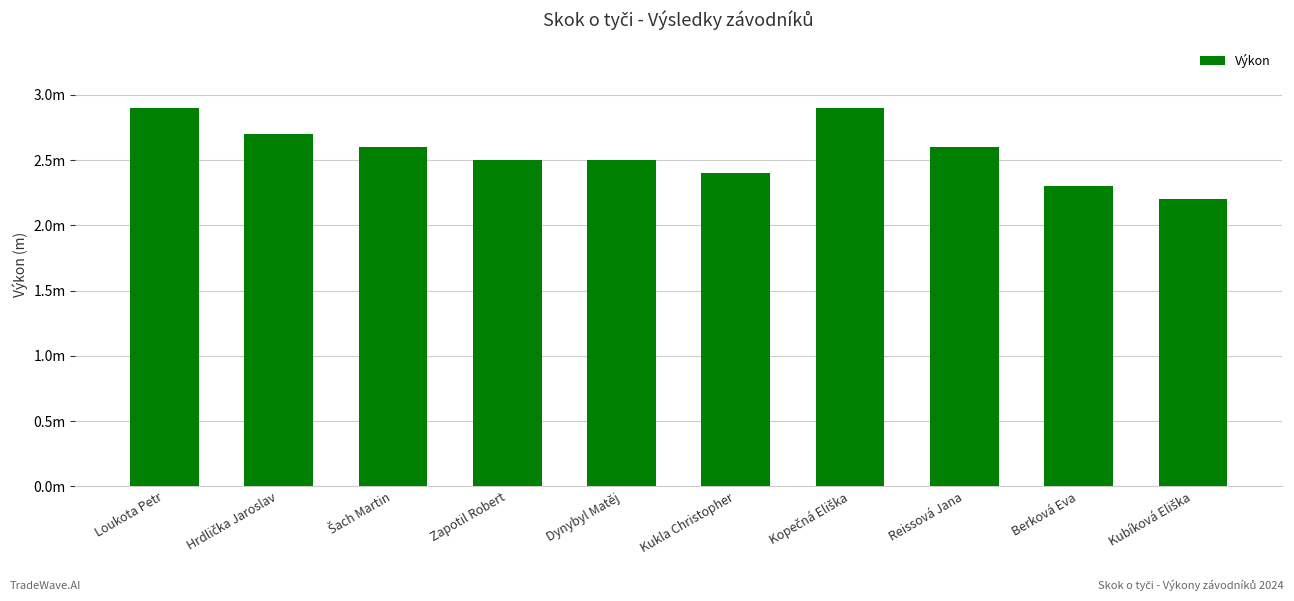

Are the bars horizontal?

No